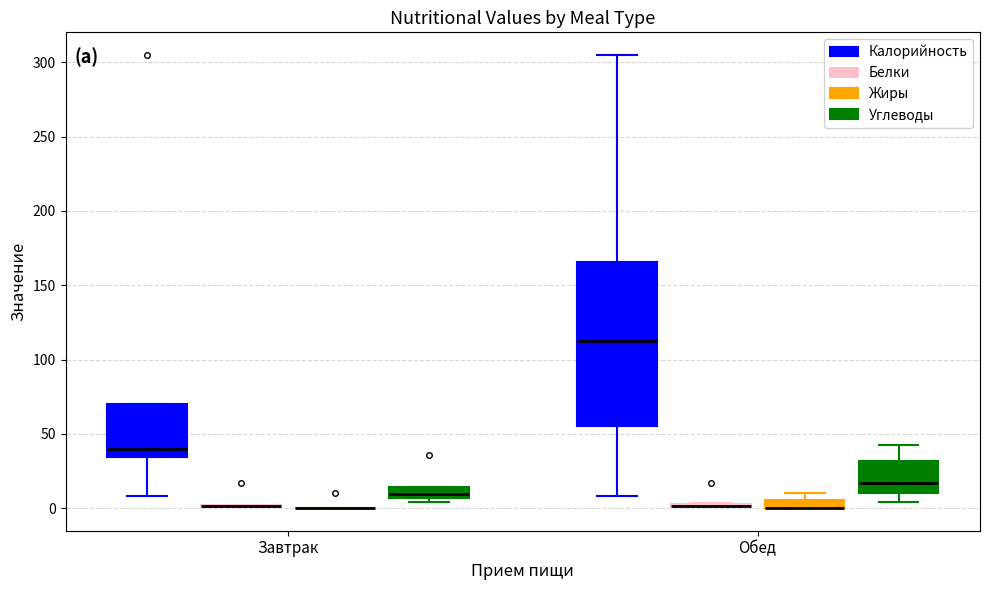

Where is the upper edge of the box for Завтрак (Калорийность) on the y-axis? The values are not printed on the chart, so give them approximately, as read against the axis.

70